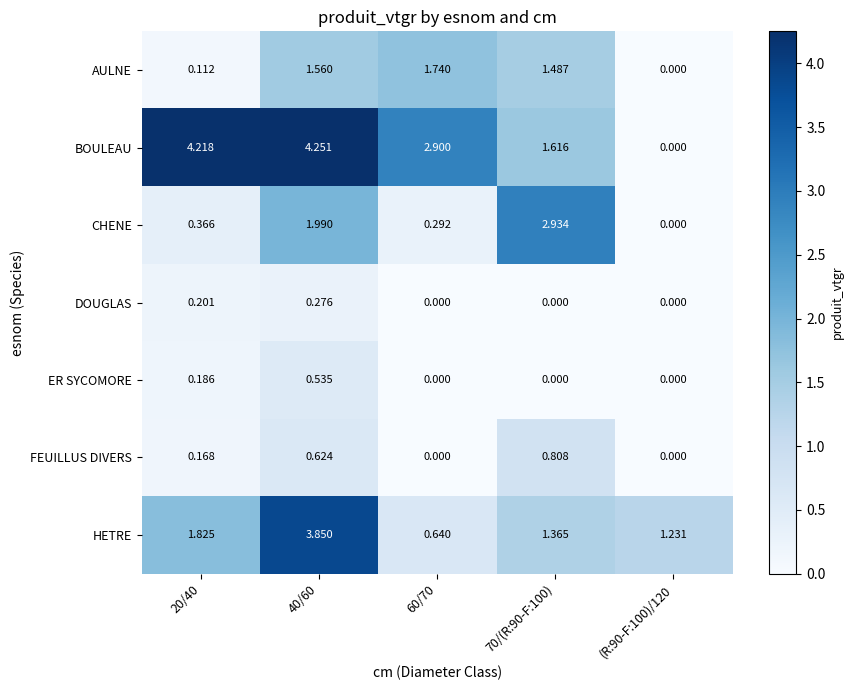

Rank the series by their maximum value, from highest to lowest.

BOULEAU, HETRE, CHENE, AULNE, FEUILLUS DIVERS, ER SYCOMORE, DOUGLAS